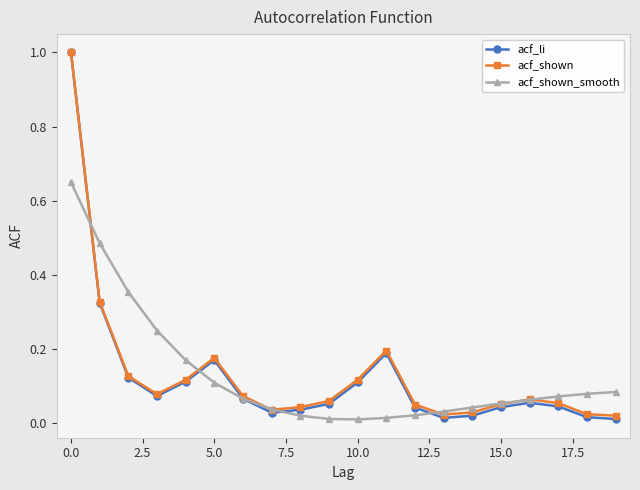

What is the difference between the maximum and minimum values in the acf_li series?

1.0